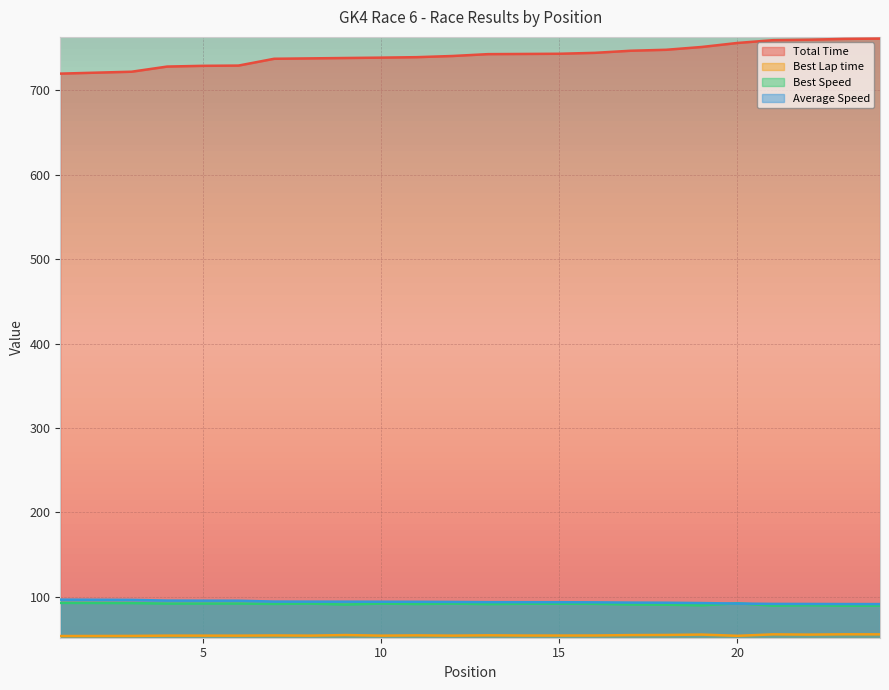

In Best Speed, how many points are lower than both neighbors (excluding endpoints)?

8